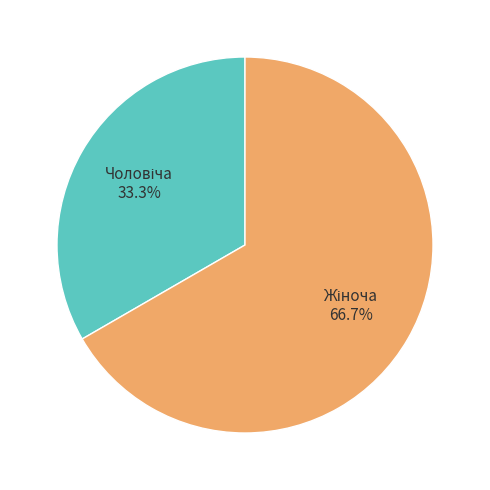

Is there any slice that represents more than half of the pie?

Yes